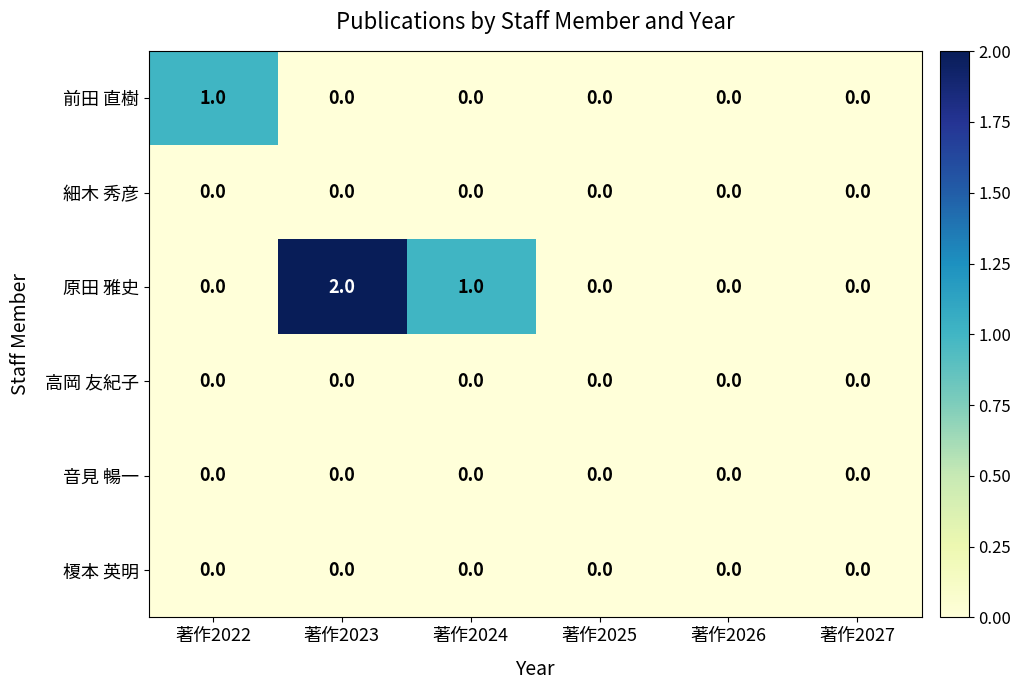

Which series has the largest range (max minus min)?

原田 雅史